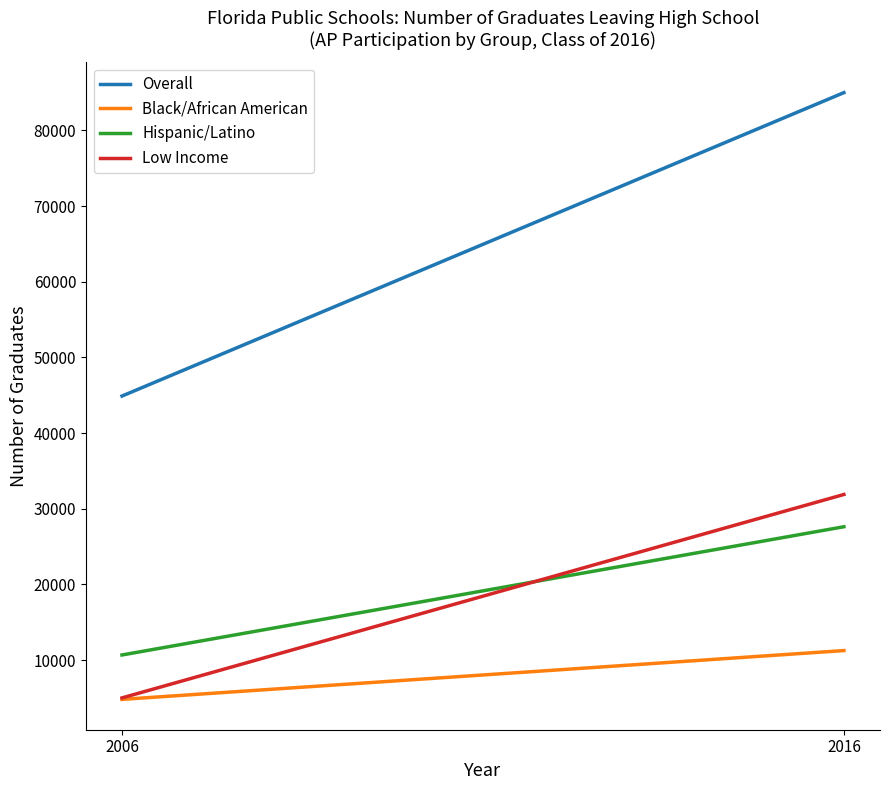

List the series in order of their peak value, highest first.

Overall, Low Income, Hispanic/Latino, Black/African American